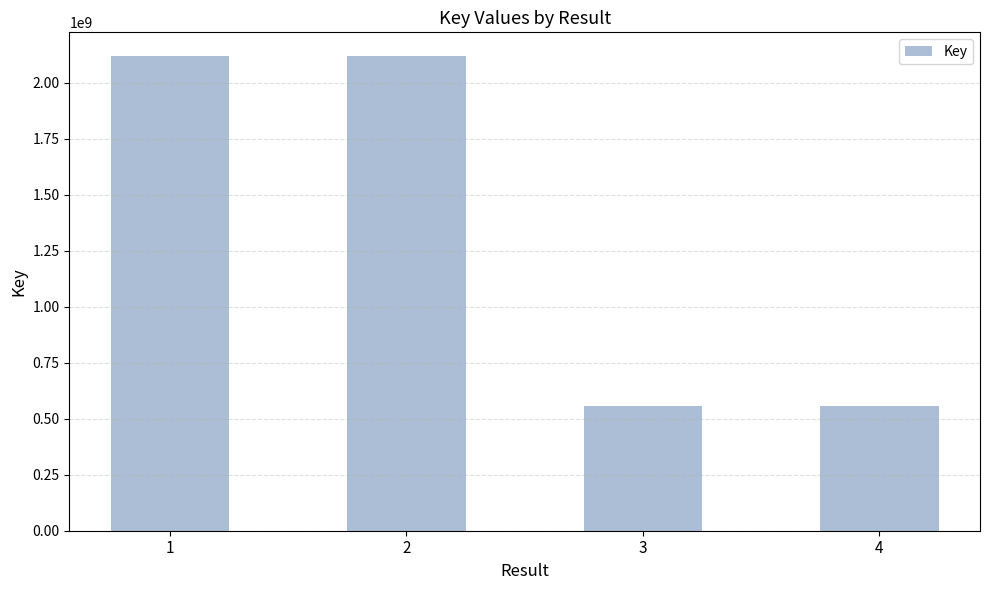

Is it true that the value at 4 is 554939031?

True